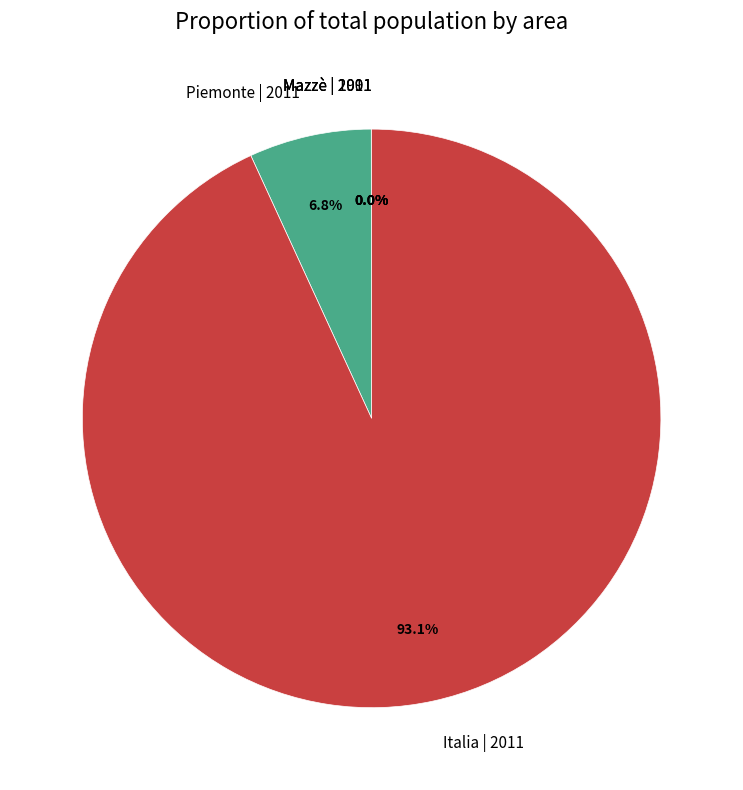

Between Italia | 2011 and Piemonte | 2011, which is larger?

Italia | 2011